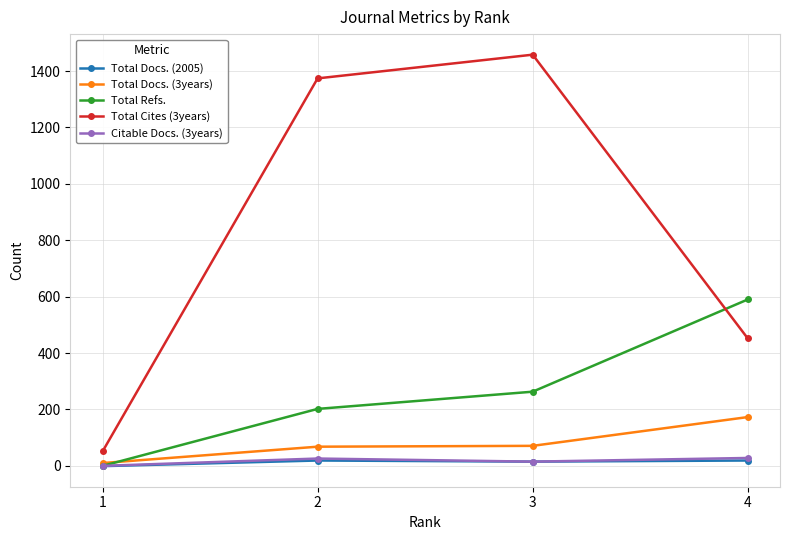

True or false: Total Cites (3years) and Total Docs. (3years) intersect in this chart.

False